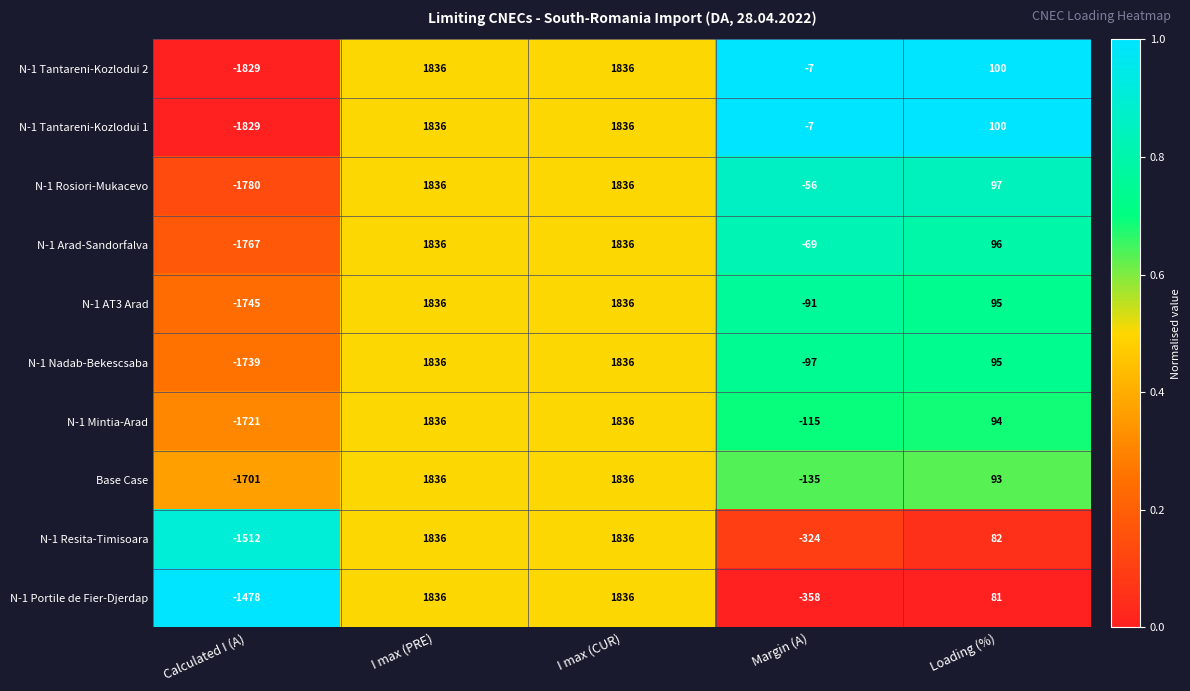

What is the sum of the N-1 Tantareni-Kozlodui 2 values at Calculated I (A) and Loading (%)?

-1729